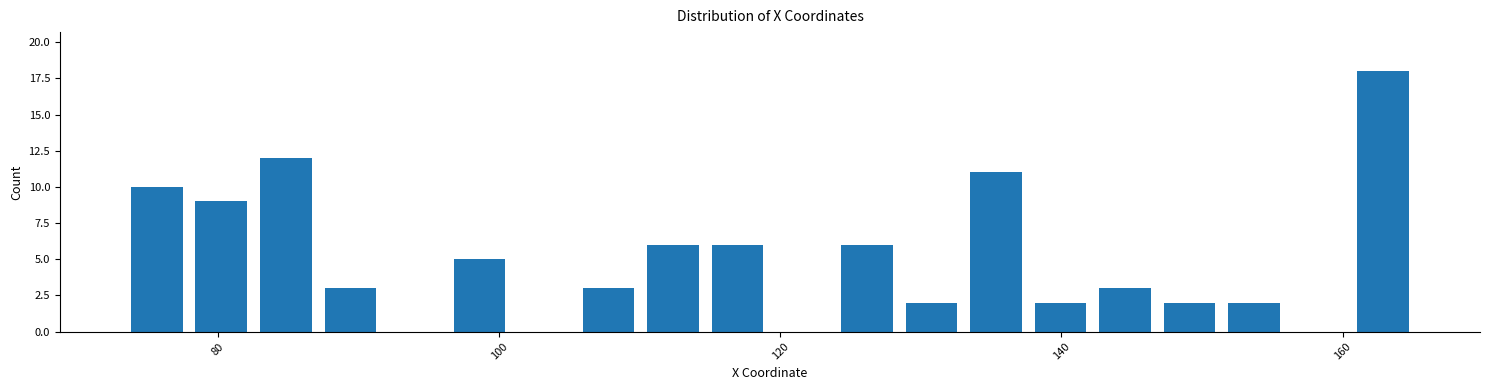

Read against the x-axis, roughly where is the centre of the tallest bar?

162